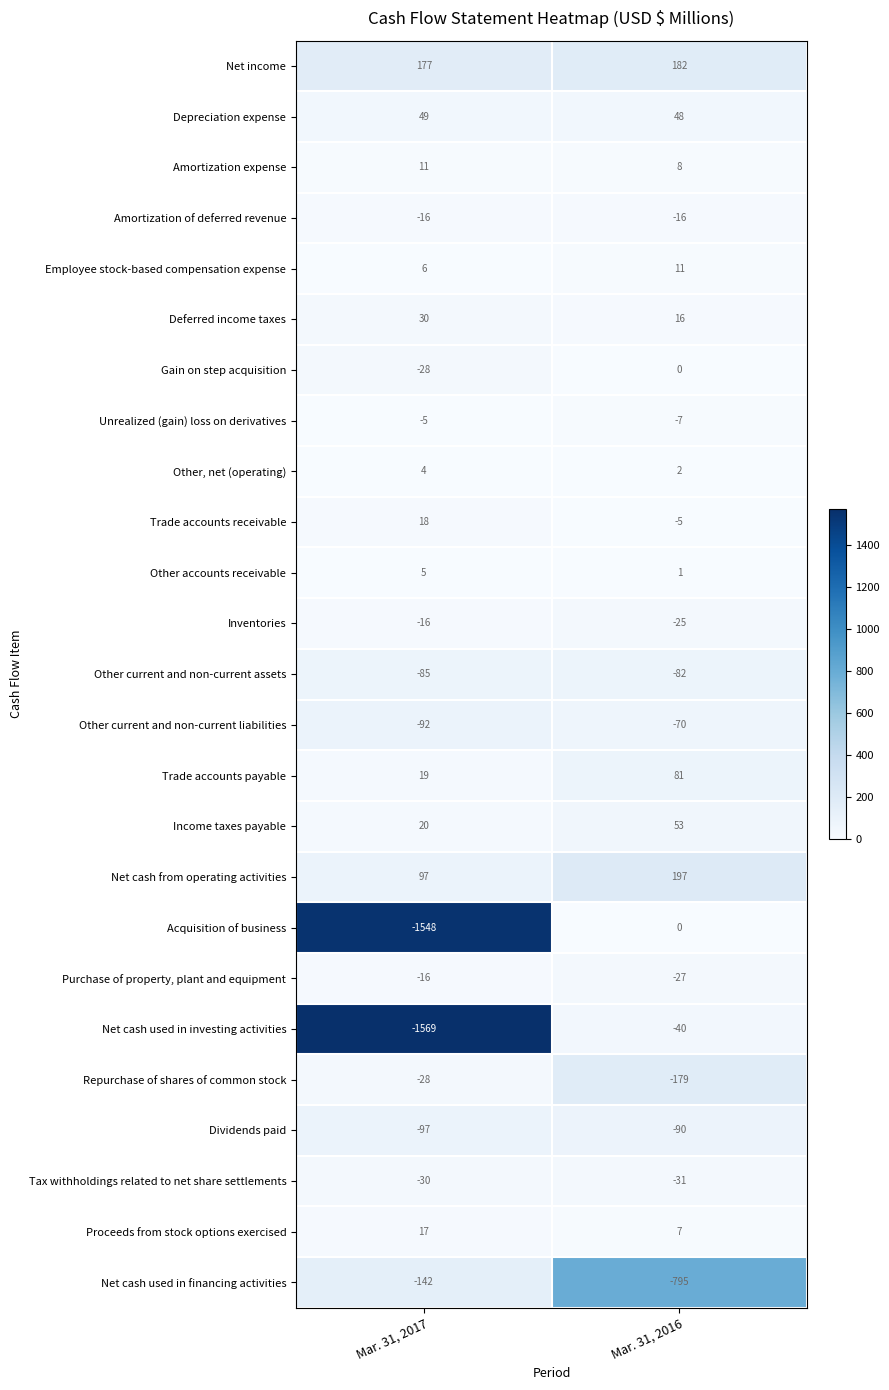

Rank the categories by Net cash used in investing activities value from highest to lowest.

Mar. 31, 2016, Mar. 31, 2017